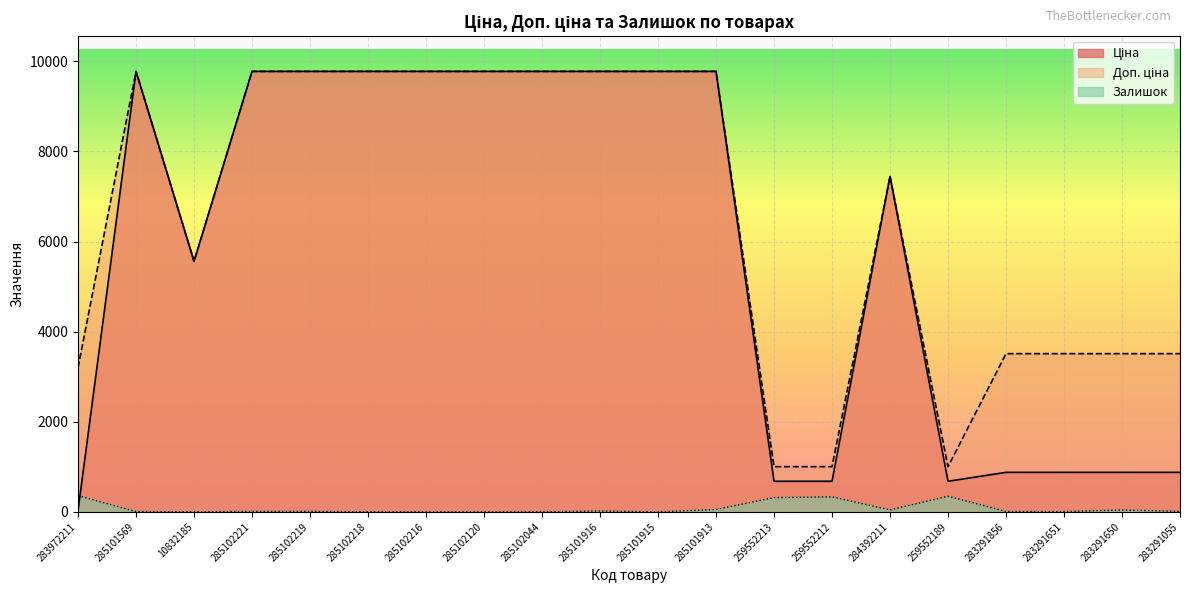

Read the Залишок value at 283291650.

43.0